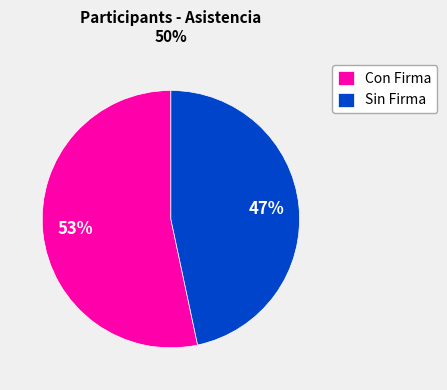

Is there a majority slice in this chart?

Yes